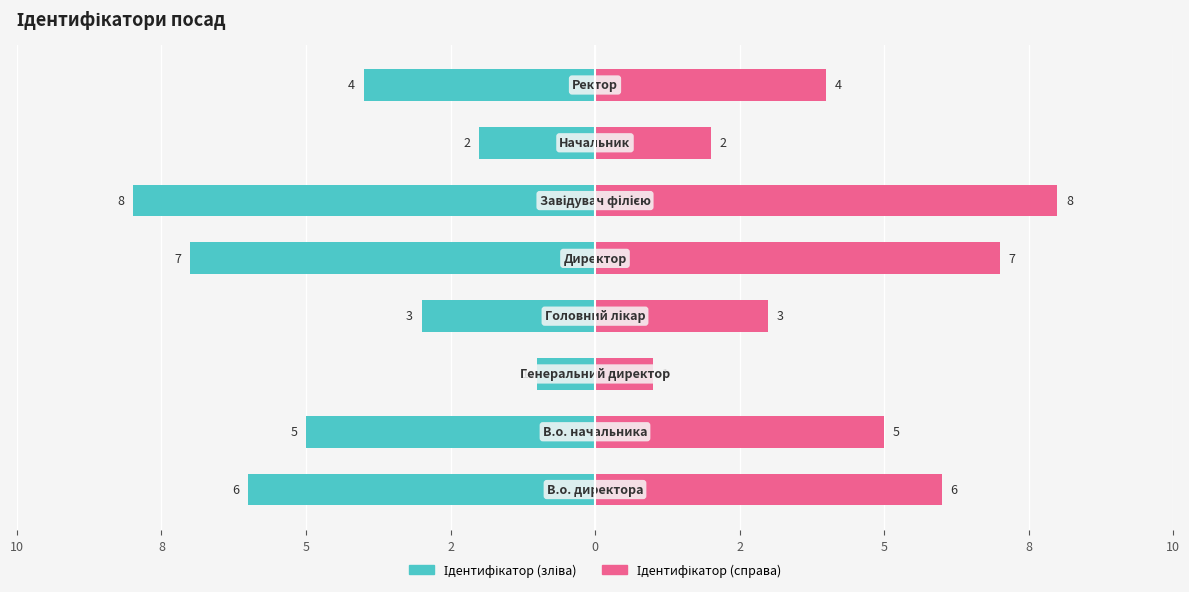

What are all the series names shown in the legend?

Ідентифікатор (left), Ідентифікатор (right)